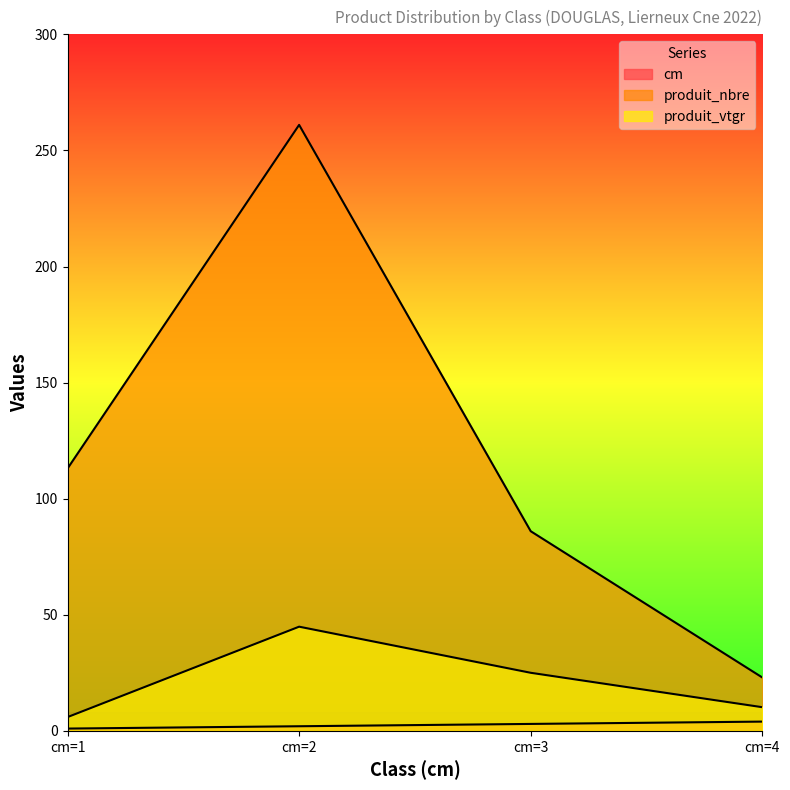

What is the difference between the produit_nbre values at cm=2 and cm=4?

238.0